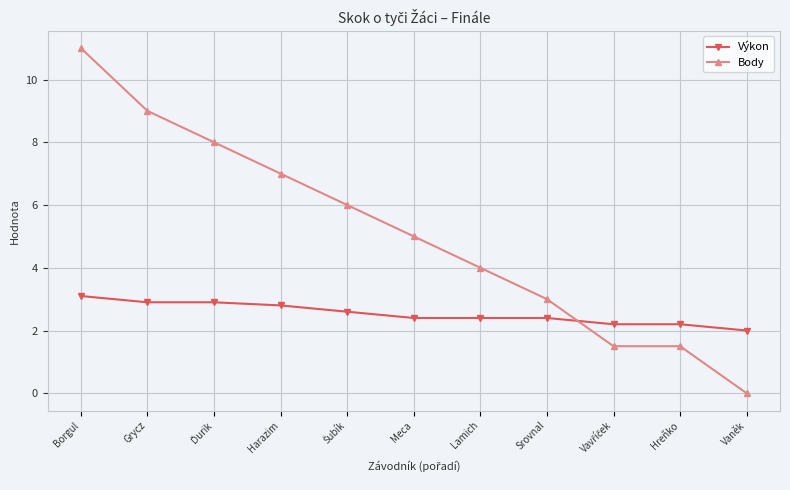

What is the minimum value for Výkon?

2.0